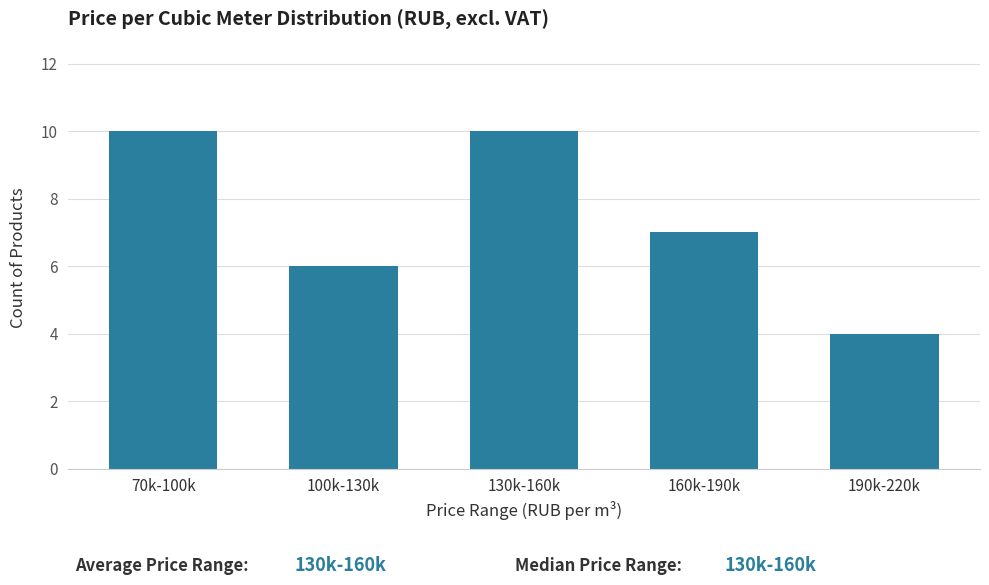

Reading left to right, extract all data points from this chart.

70k-100k=10	100k-130k=6	130k-160k=10	160k-190k=7	190k-220k=4